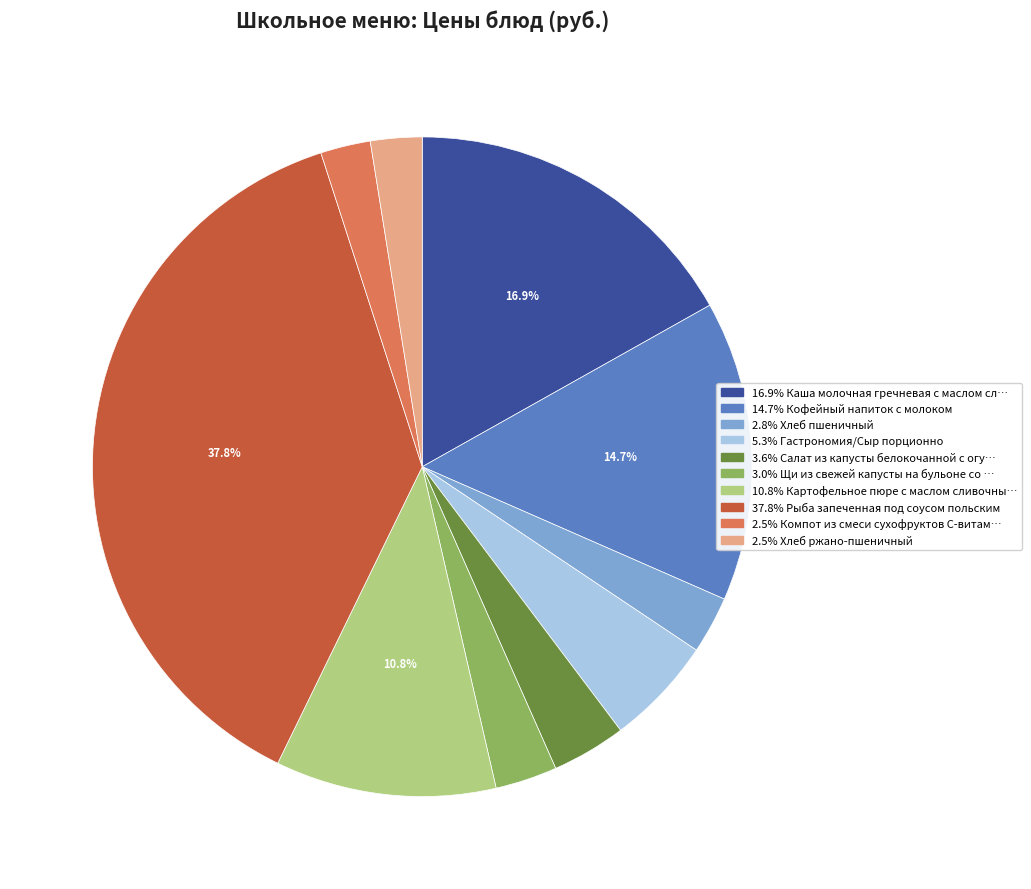

Is there any slice that represents more than half of the pie?

No